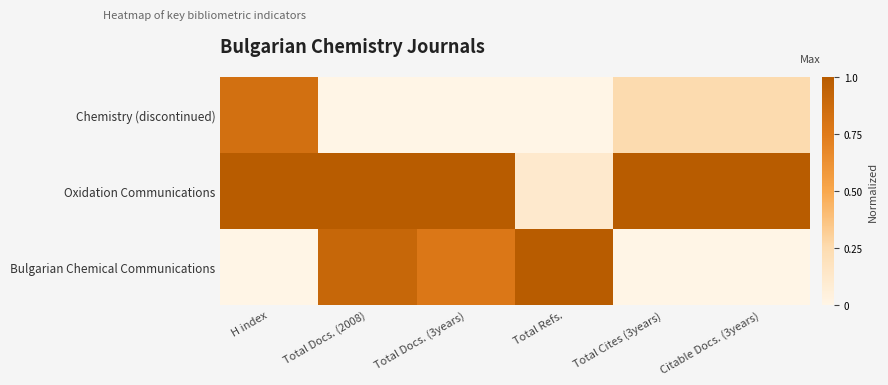

Which series changed the most between Total Cites (3years) and Citable Docs. (3years)?

Chemistry (discontinued)